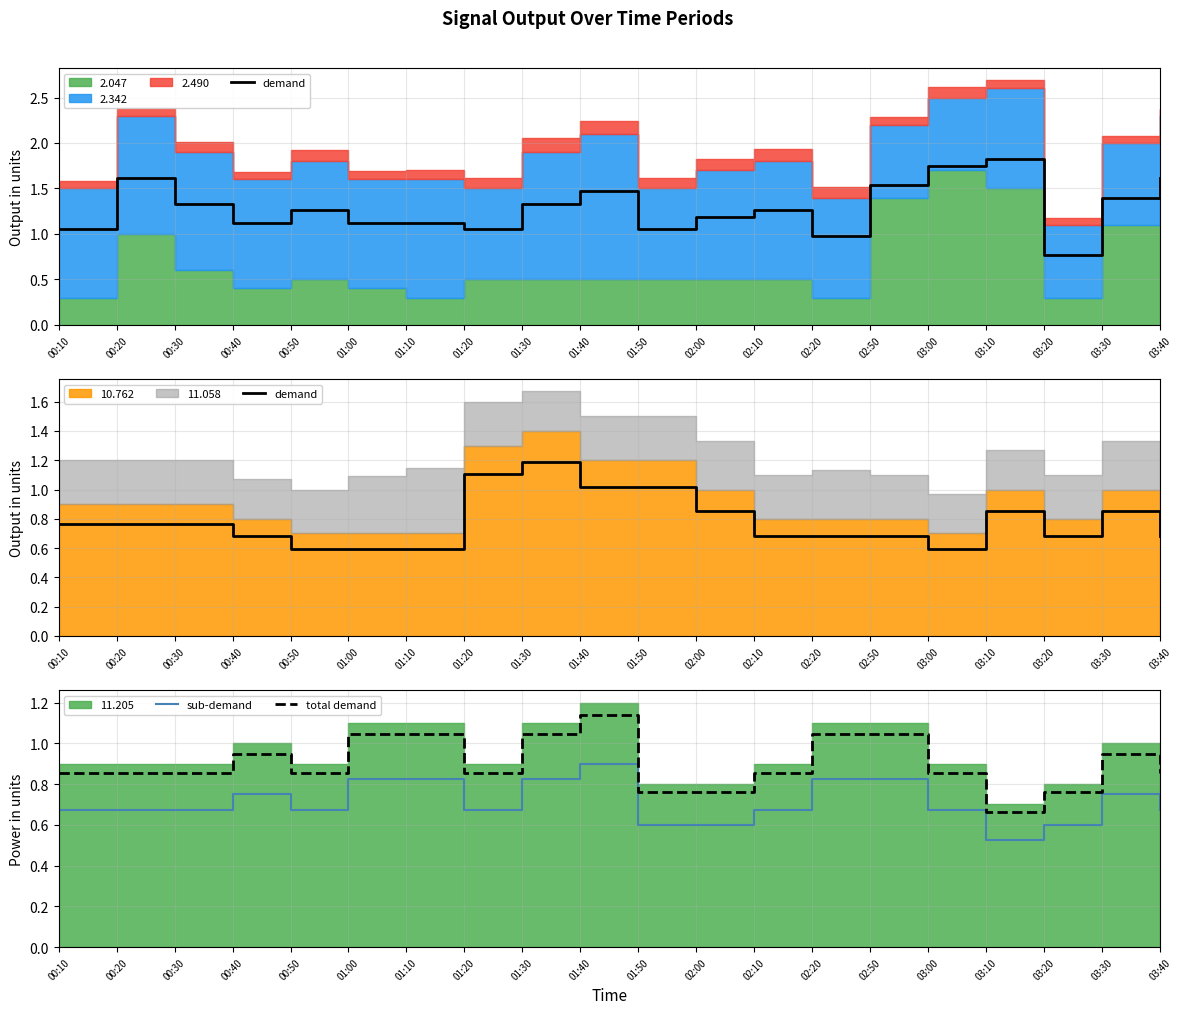

What is the difference between the highest and lowest values at 03:30?

0.2